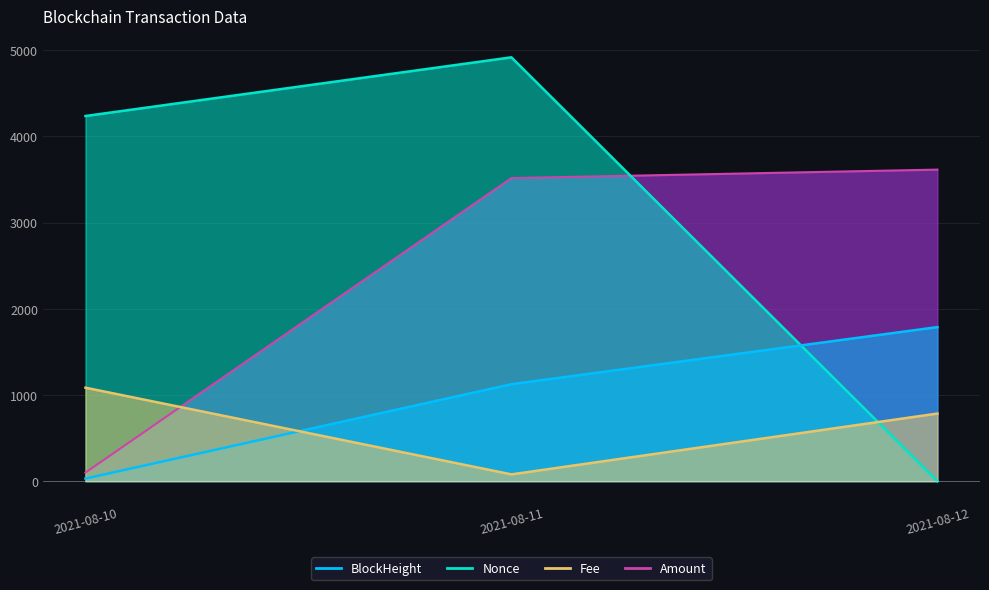

What is the value of the BlockHeight point at the 2nd from the left?

1124.9